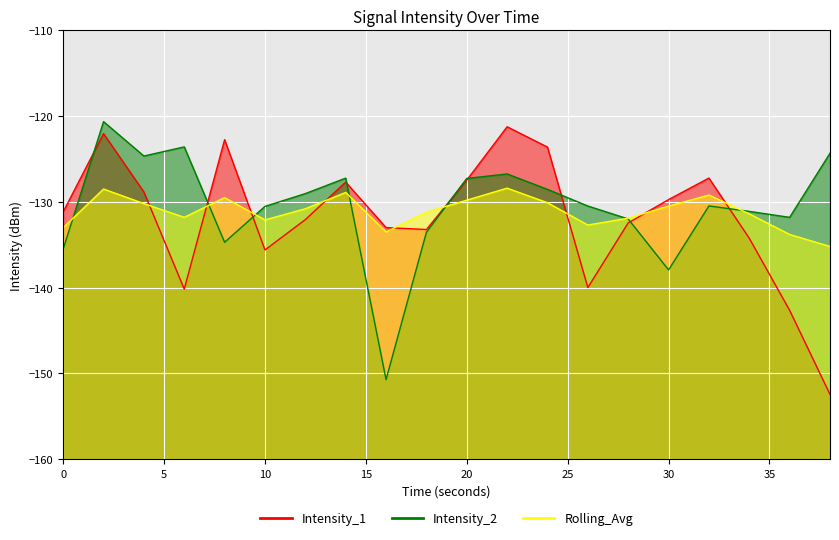

Reading left to right, transcribe all the data shown in this chart.

Intensity_1: 0=-131.2	2=-122.0	4=-128.8	6=-140.2	8=-122.7	10=-135.6	12=-132.1	14=-127.7	16=-133.0	18=-133.2	20=-127.5	22=-121.2	24=-123.6	26=-140.0	28=-132.4	30=-129.7	32=-127.2	34=-134.2	36=-142.6	38=-152.5
Intensity_2: 0=-135.5	2=-120.6	4=-124.7	6=-123.6	8=-134.7	10=-130.5	12=-129.0	14=-127.2	16=-150.7	18=-133.5	20=-127.3	22=-126.7	24=-128.5	26=-130.5	28=-132.0	30=-137.9	32=-130.5	34=-131.1	36=-131.8	38=-124.3
Rolling_Avg: 0=-133.0	2=-128.5	4=-130.2	6=-131.8	8=-129.5	10=-132.1	12=-130.8	14=-128.9	16=-133.5	18=-131.2	20=-129.8	22=-128.4	24=-130.1	26=-132.7	28=-131.9	30=-130.5	32=-129.2	34=-131.4	36=-133.8	38=-135.2